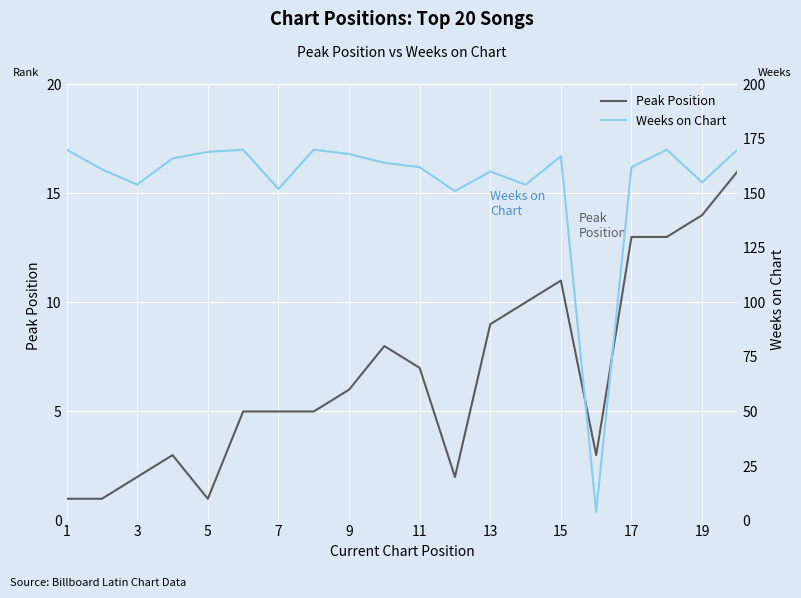

True or false: Peak Position and Weeks on Chart cross at least once.

False